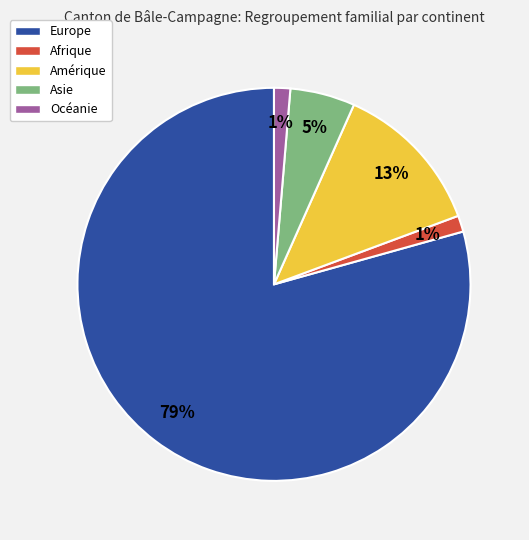

How many slices are in this pie chart?

5